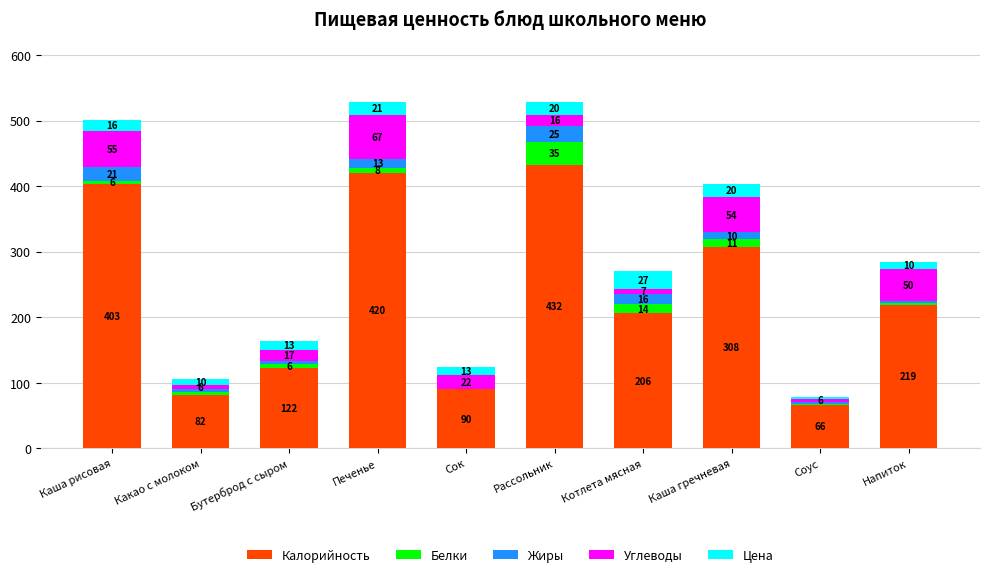

What value does the Калорийность series have at Соус?

66.0